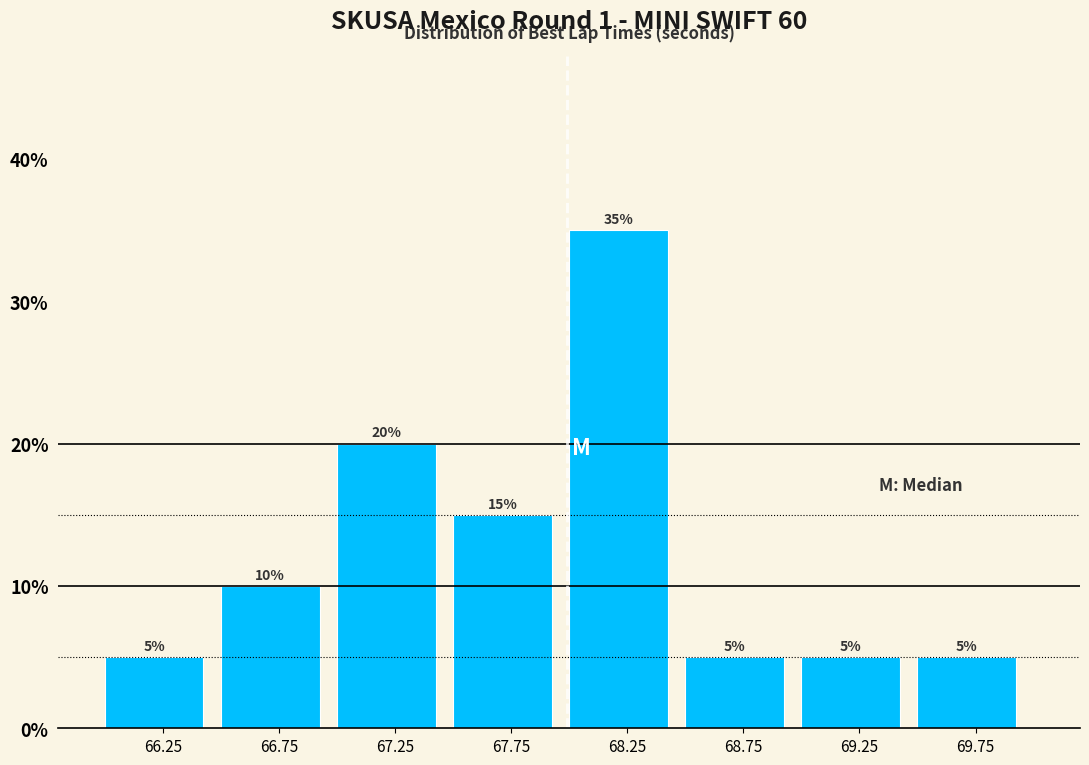

Reading left to right, transcribe this chart: for each bar, give the range it covers on the x-axis and its height.

66.0 to 66.5: 5
66.5 to 67.0: 10
67.0 to 67.5: 20
67.5 to 68.0: 15
68.0 to 68.5: 35
68.5 to 69.0: 5
69.0 to 69.5: 5
69.5 to 70.0: 5